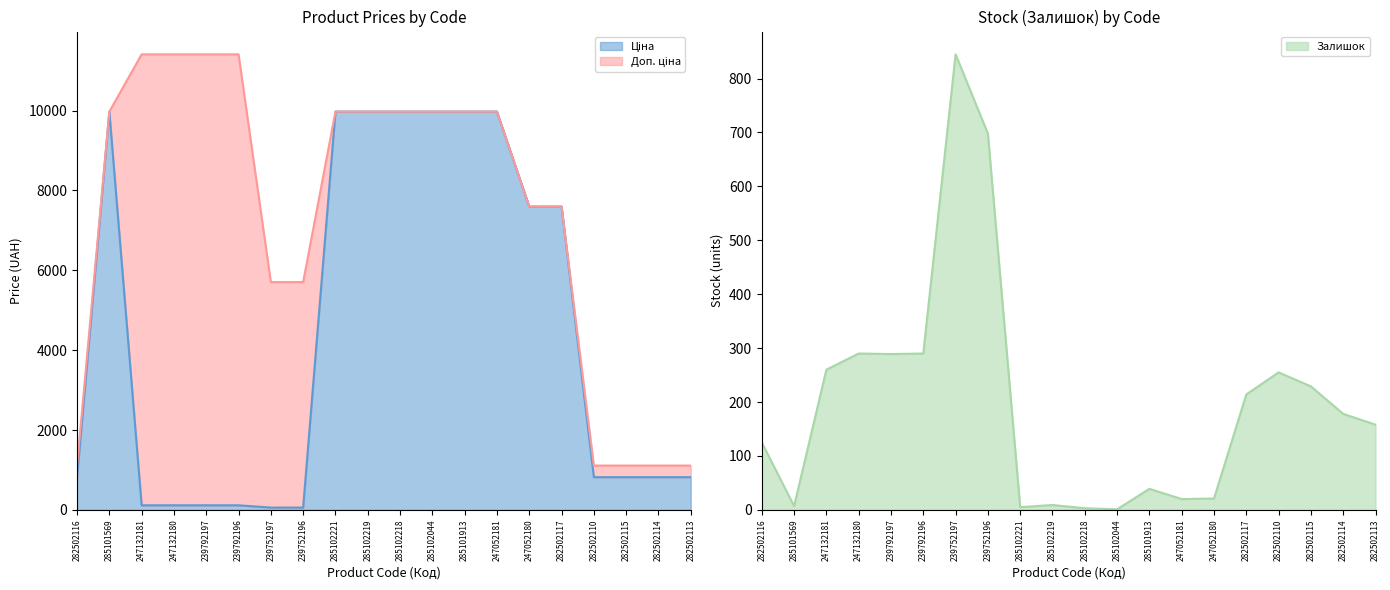

At which label does Доп. ціна first exceed 9974?

285101569